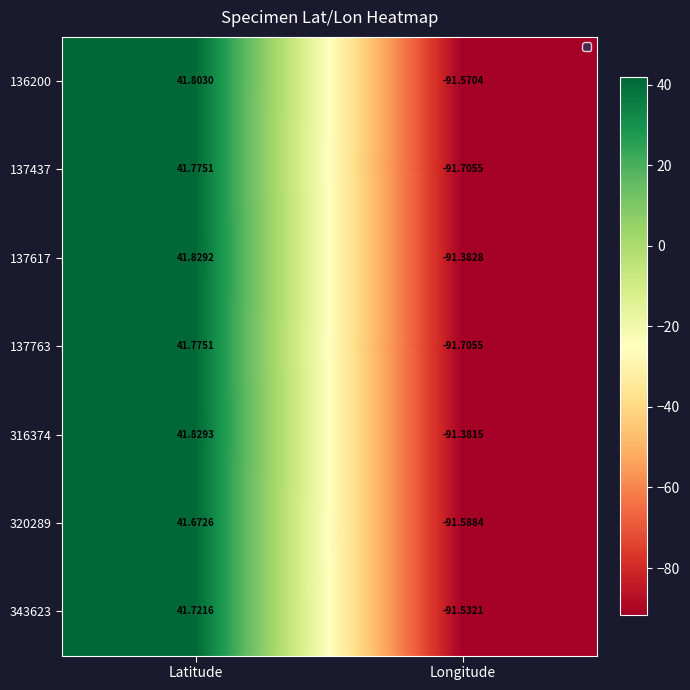

List the labels in order of 320289 value, smallest first.

Longitude, Latitude